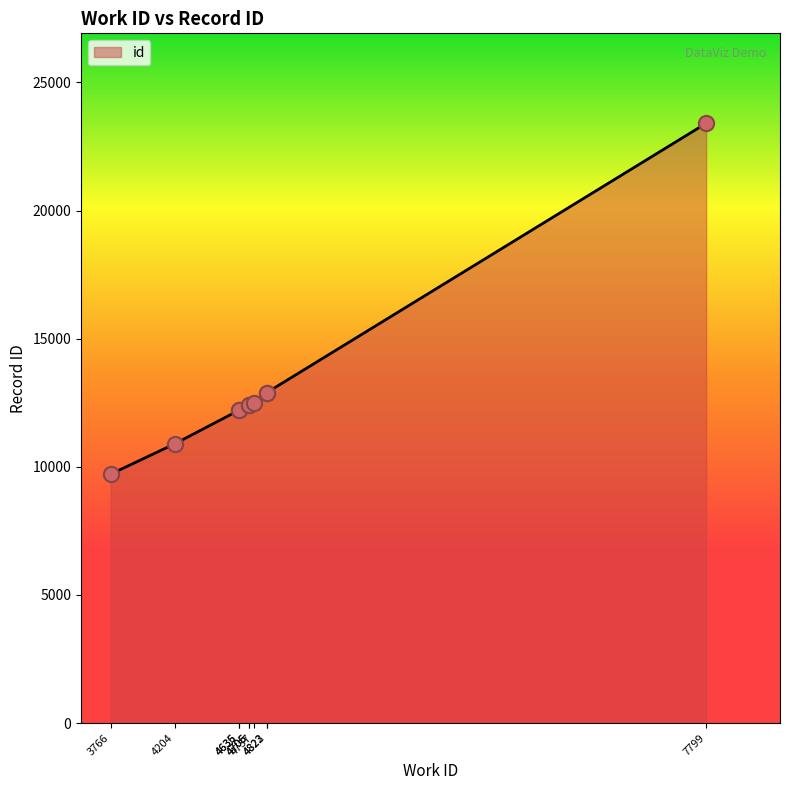

What is the difference between the maximum and minimum values?

13693